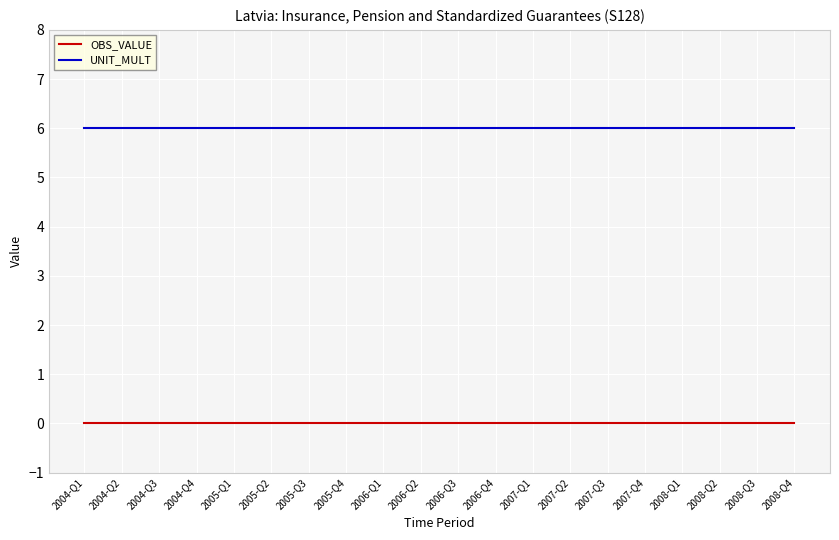

At 2006-Q3, list the series in order from smallest to largest.

OBS_VALUE, UNIT_MULT